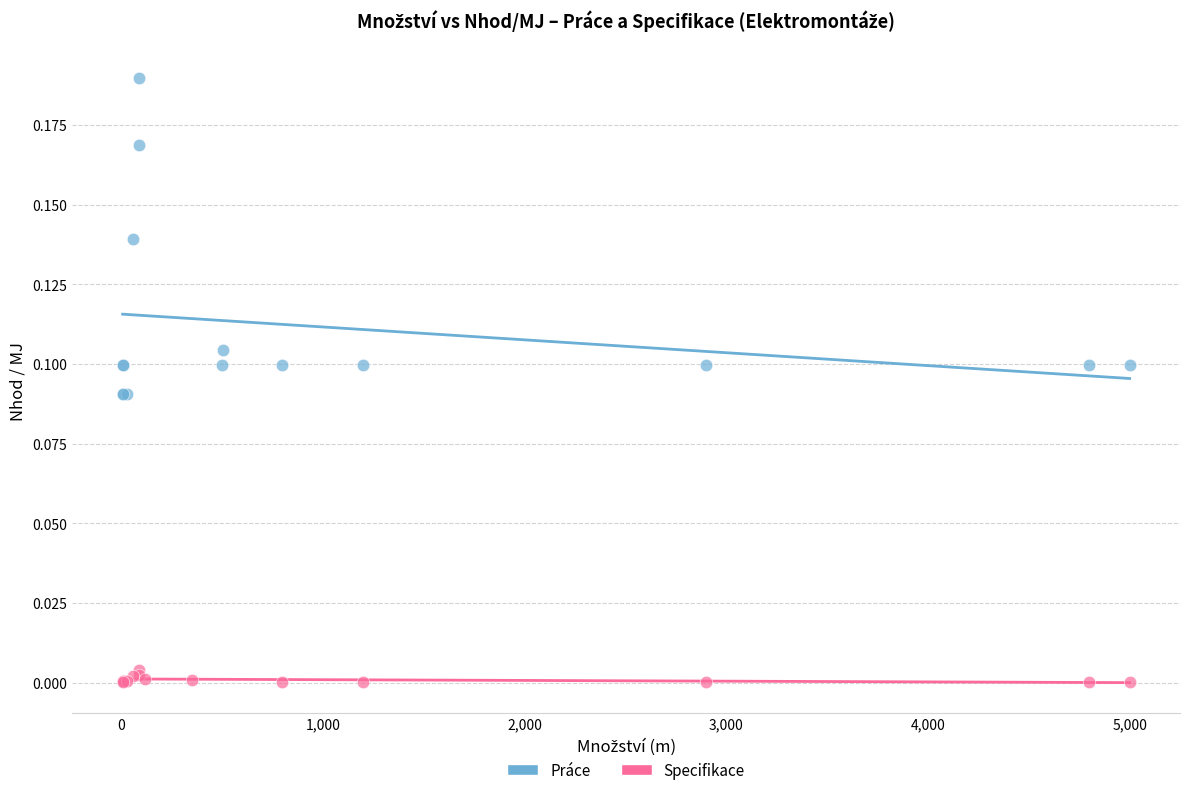

Which series has the widest spread of Y values?

Práce